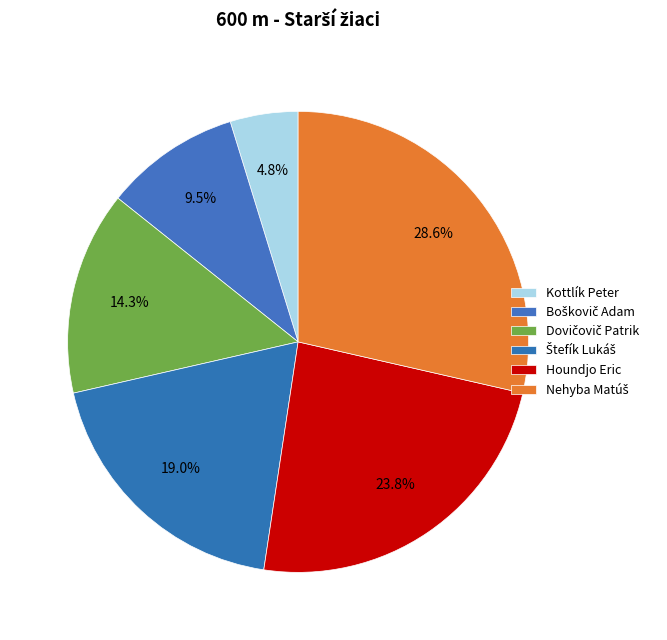

To the nearest percent, what is the combined percentage of Boškovič Adam and Nehyba Matúš?

38%